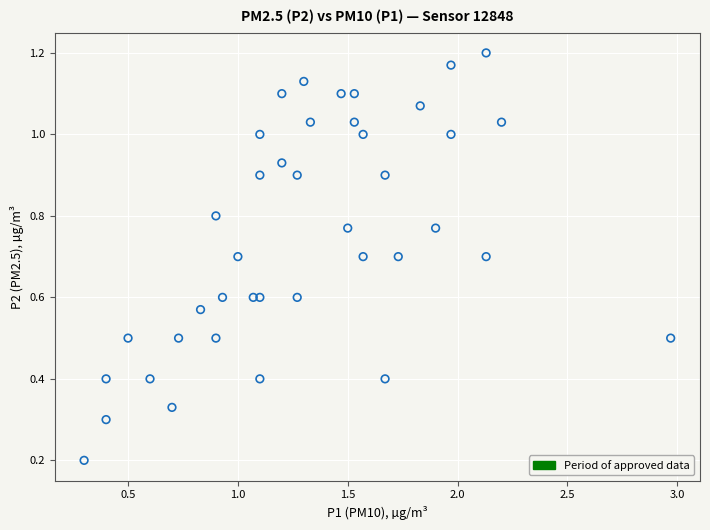

What is the range of X values (max minus min)?

2.7